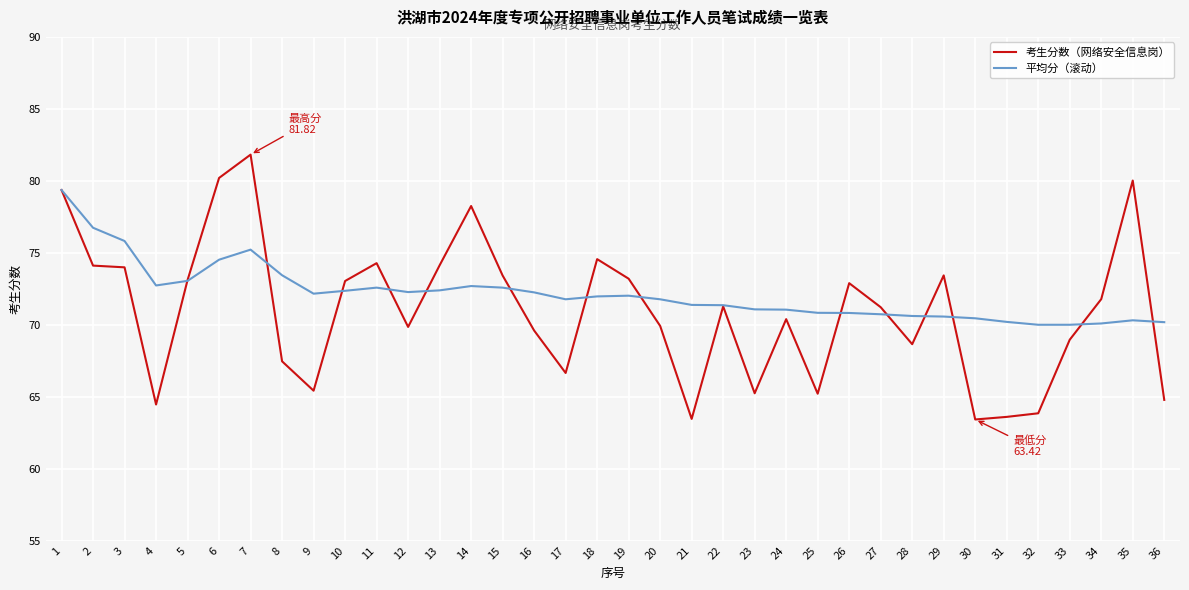

Which series changed the most between 12 and 33?

平均分（滚动）